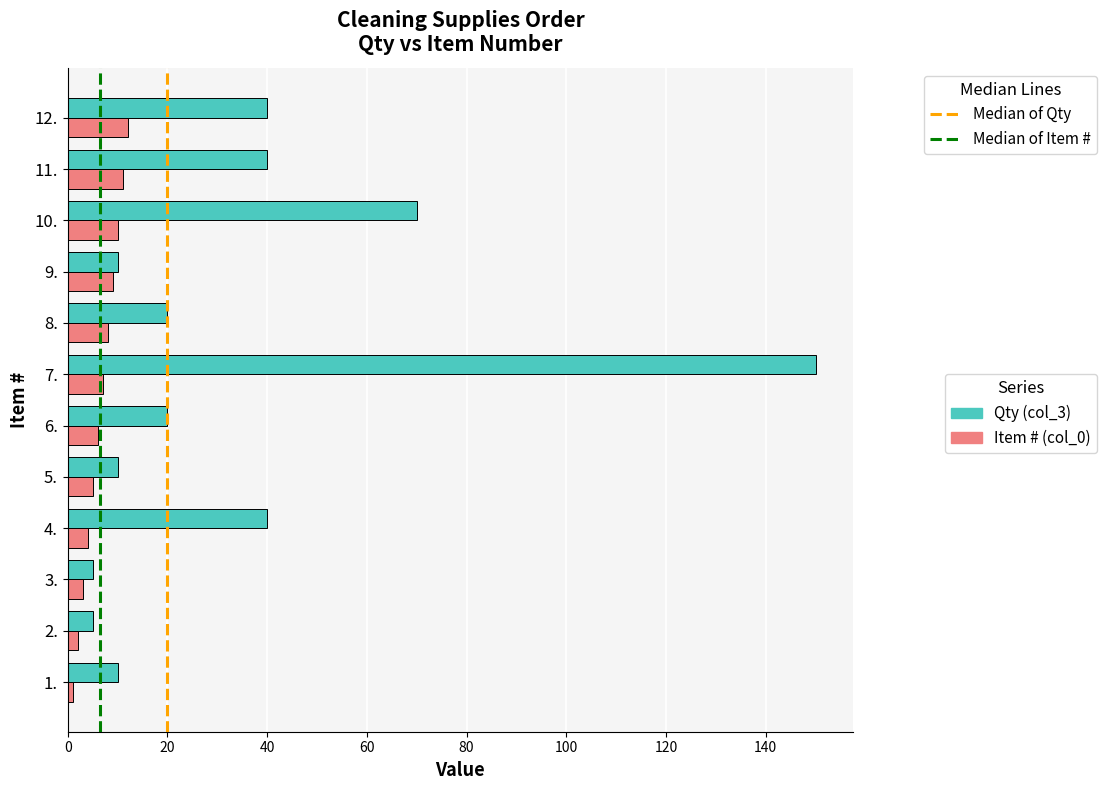

Which label corresponds to the largest value in the chart?

7.